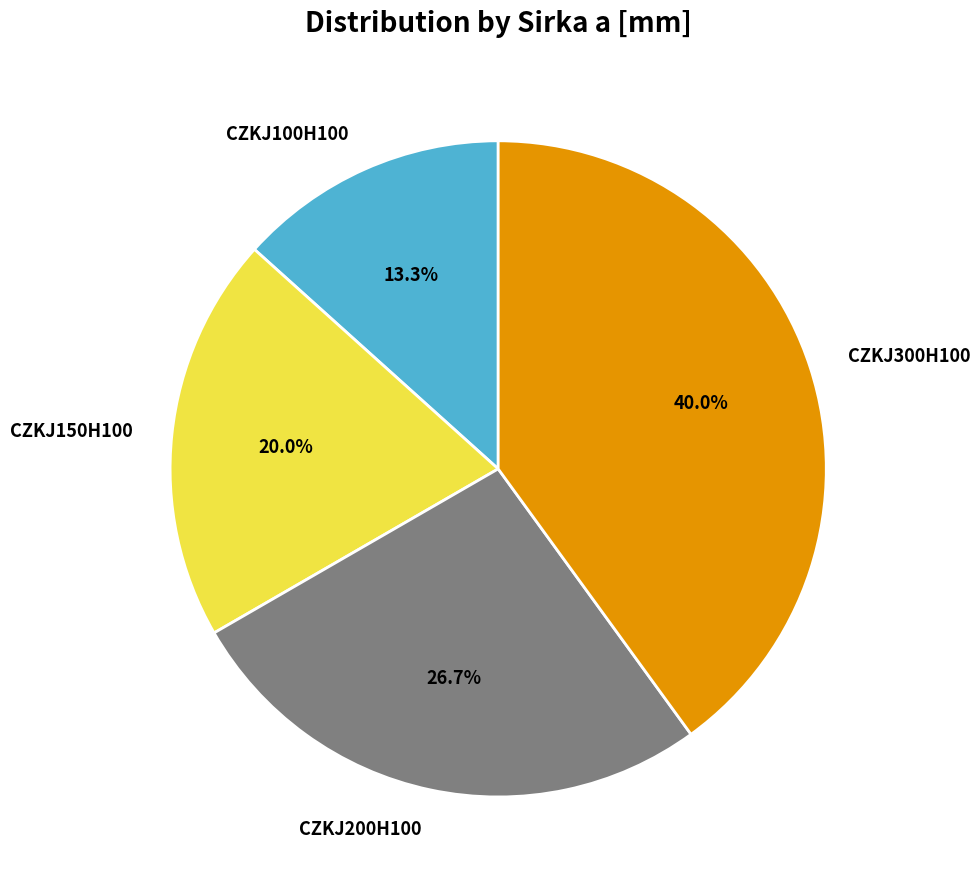

Is CZKJ300H100 the majority of the pie?

No